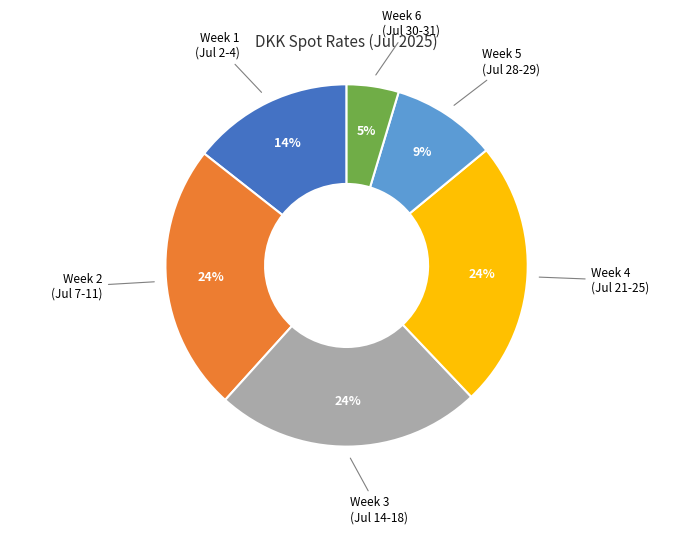

To the nearest percent, what is the difference between the largest and smallest slice percentages?

19%